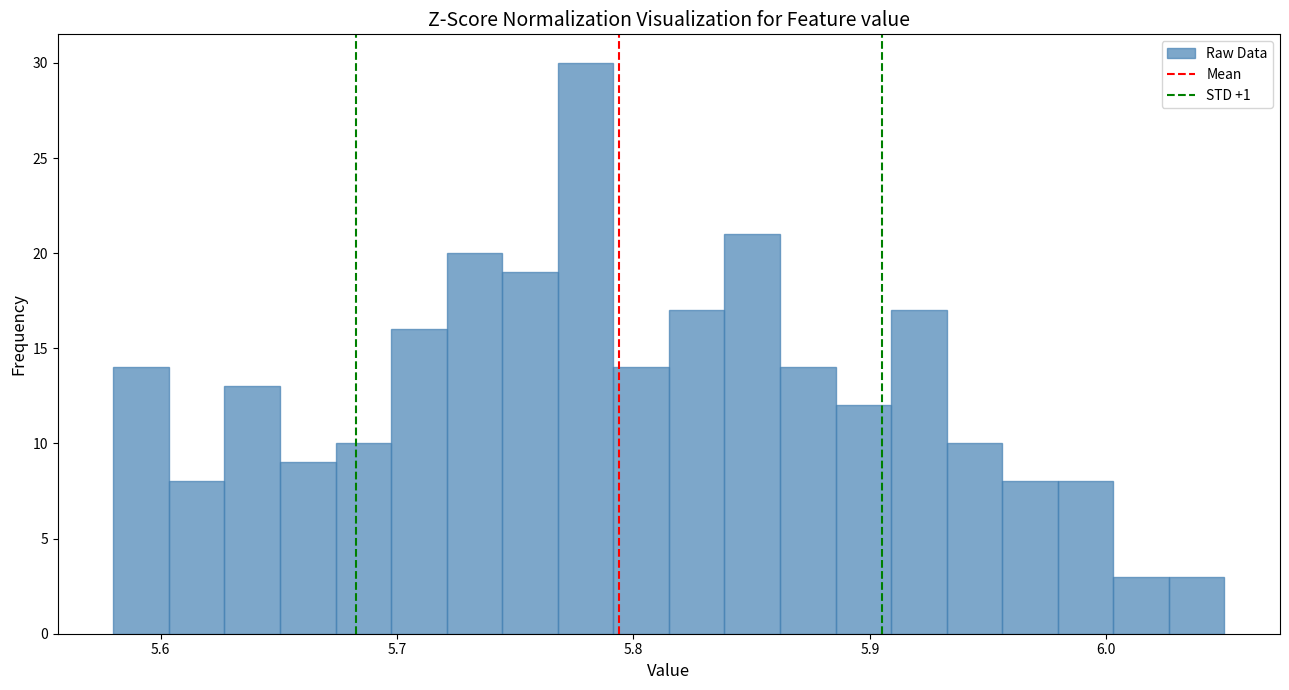

Around what value on the x-axis is the tallest bar? Give the approximate position of its centre, as read against the axis.

5.78